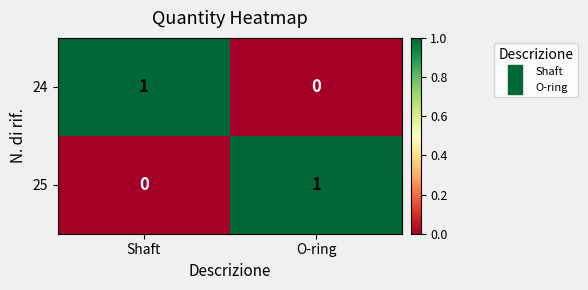

The value of 24 at Shaft is 0. True or false?

False